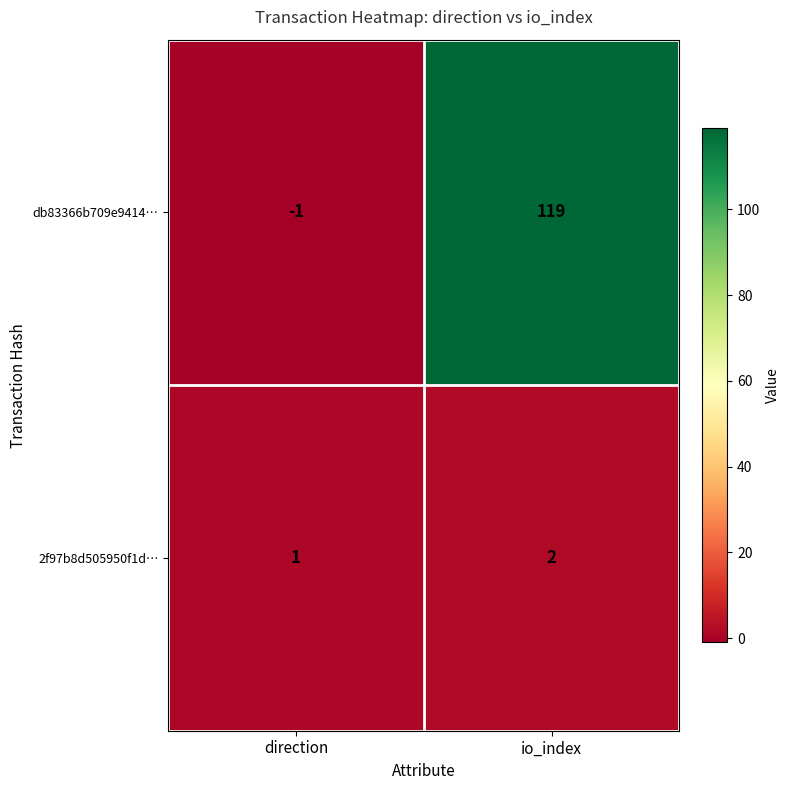

How many data points in db83366b709e9414… are less than 119?

1